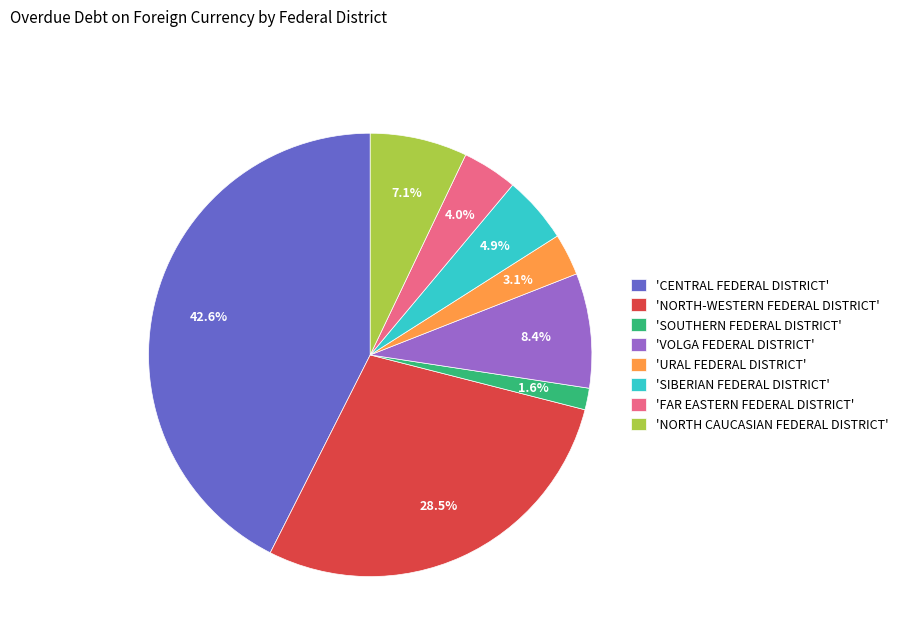

What is the smallest slice in the pie chart?

'SOUTHERN FEDERAL DISTRICT'